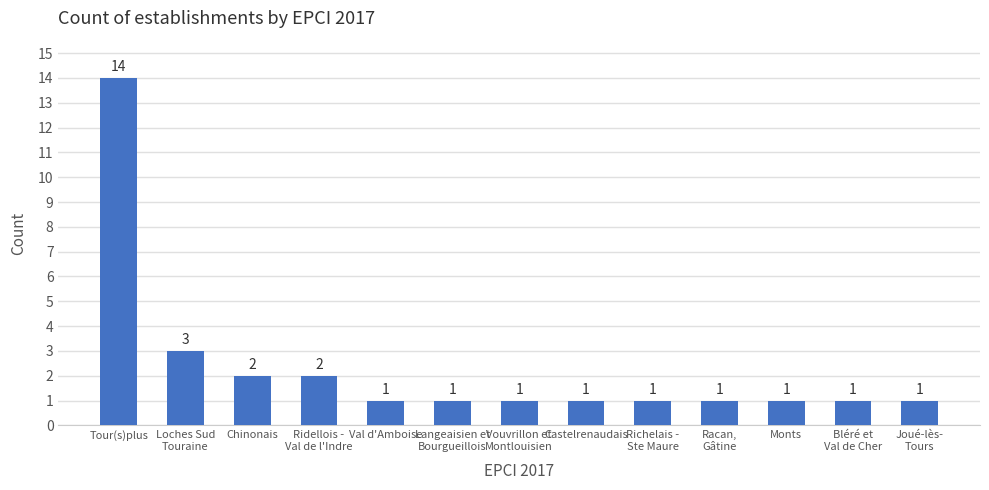

Is it true that the value at Loches Sud
Touraine is 3?

True